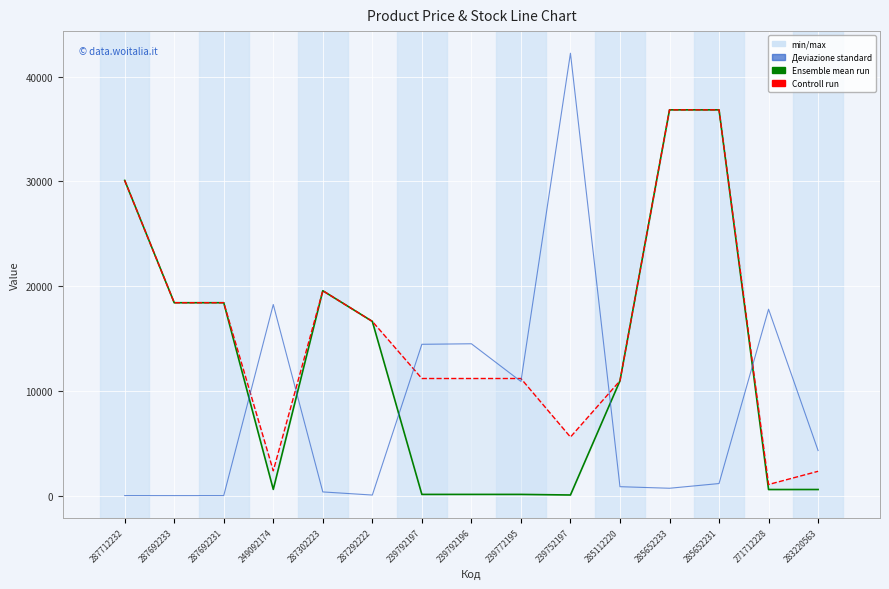

At which label does Деviazione standard first exceed 1150?

249092174